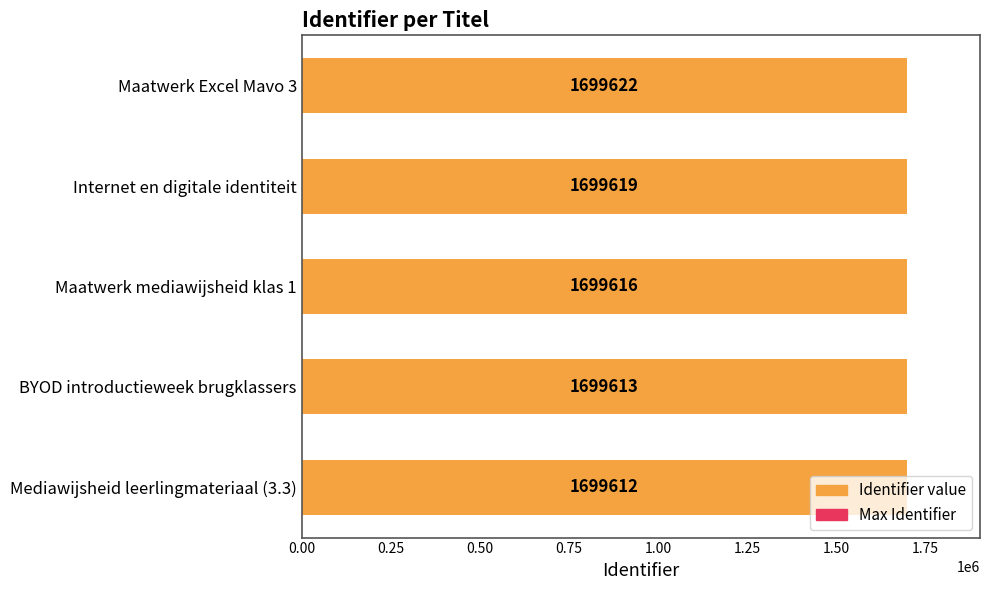

What is the average value of the Identifier series?

1699616.4